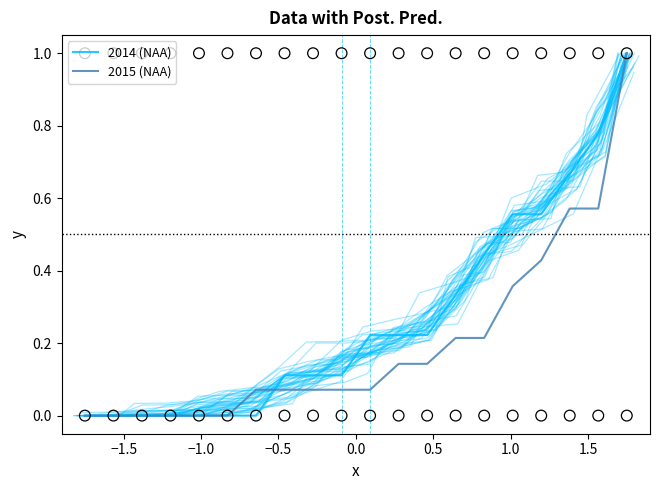

At how many categories does at least one series exceed 0?

14